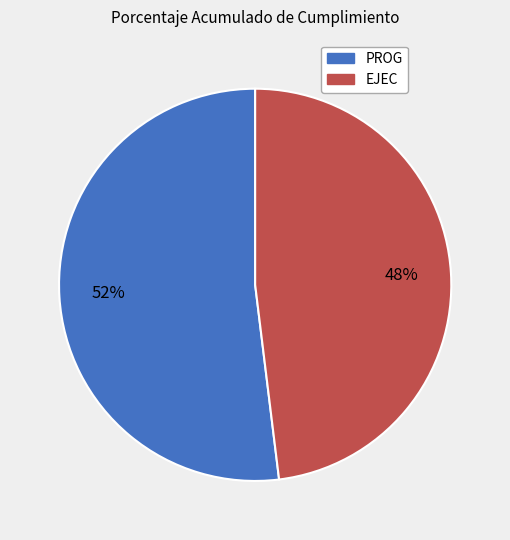

To the nearest percent, what is the combined percentage of PROG and EJEC?

100%